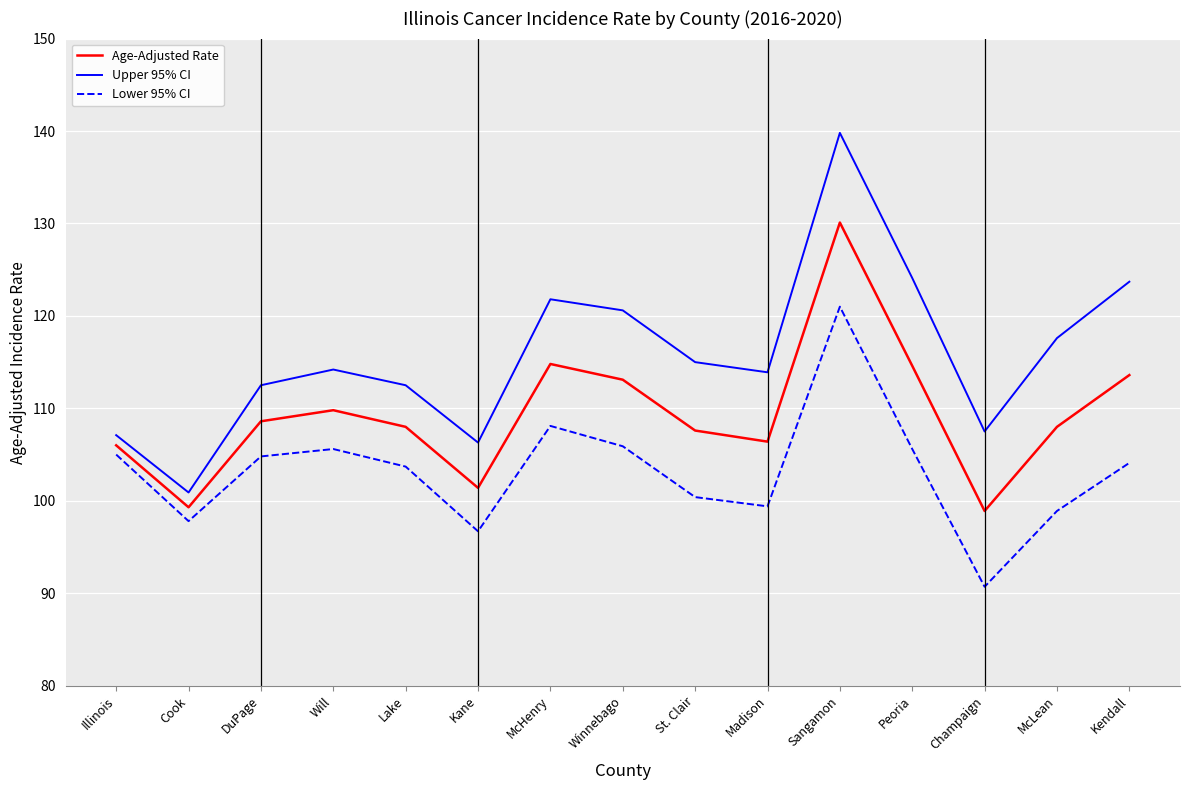

What position from the right is St. Clair?

7